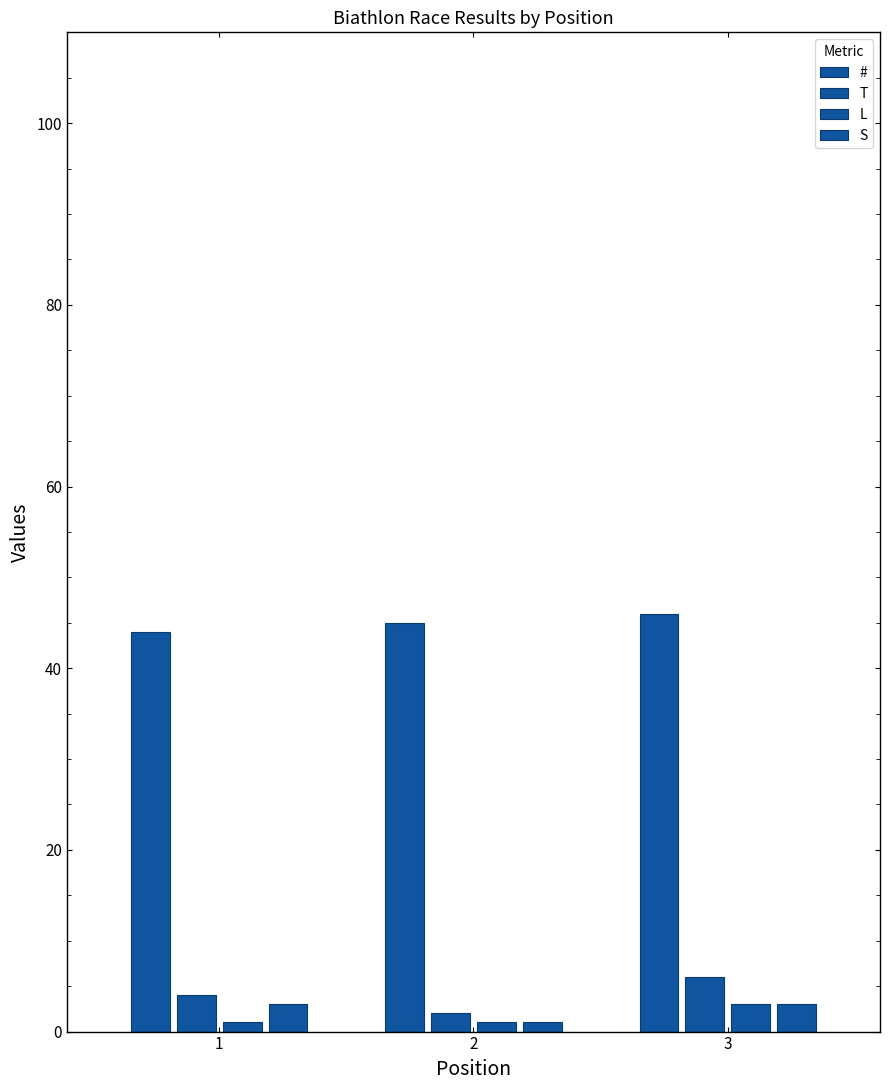

Which label corresponds to the largest value in the chart?

3